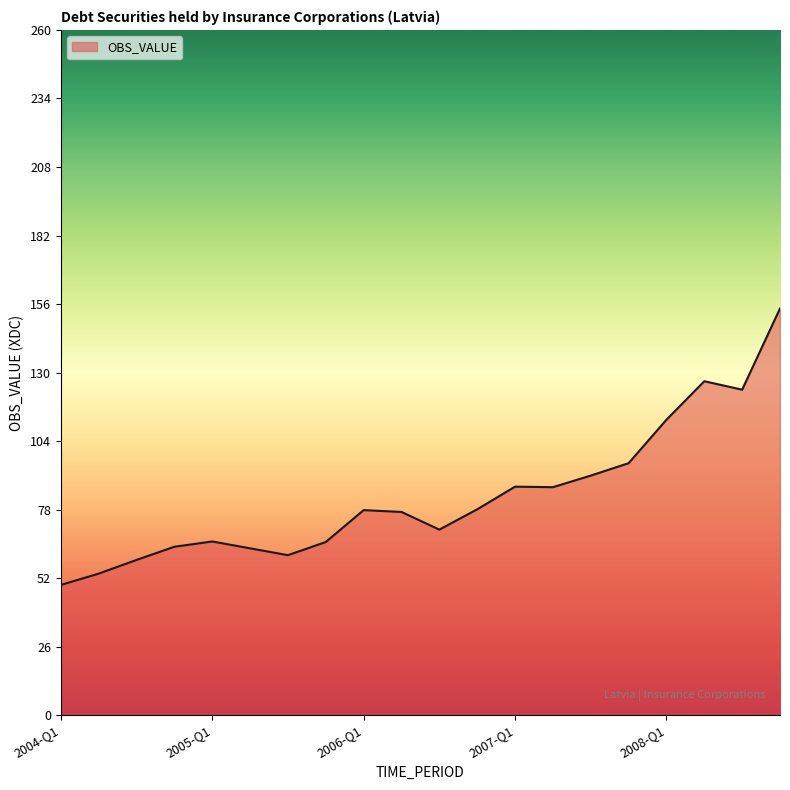

What is the minimum value shown in the chart?

49.4